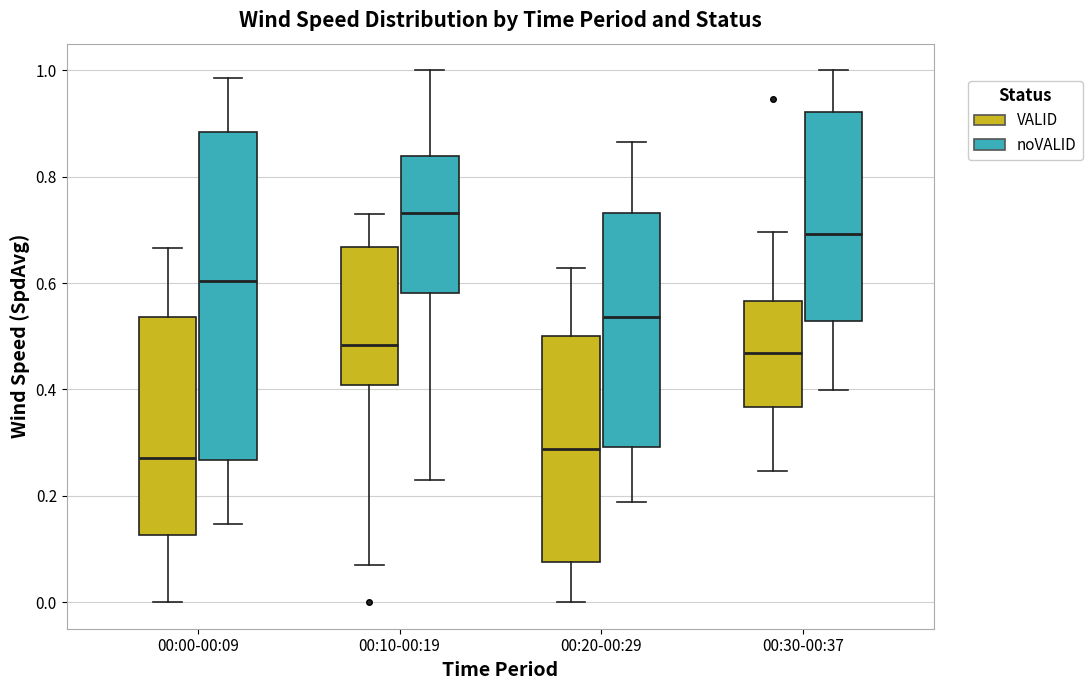

Comparing the boxes themselves (not the whiskers), which one is the tallest?

00:00-00:09 (noVALID)